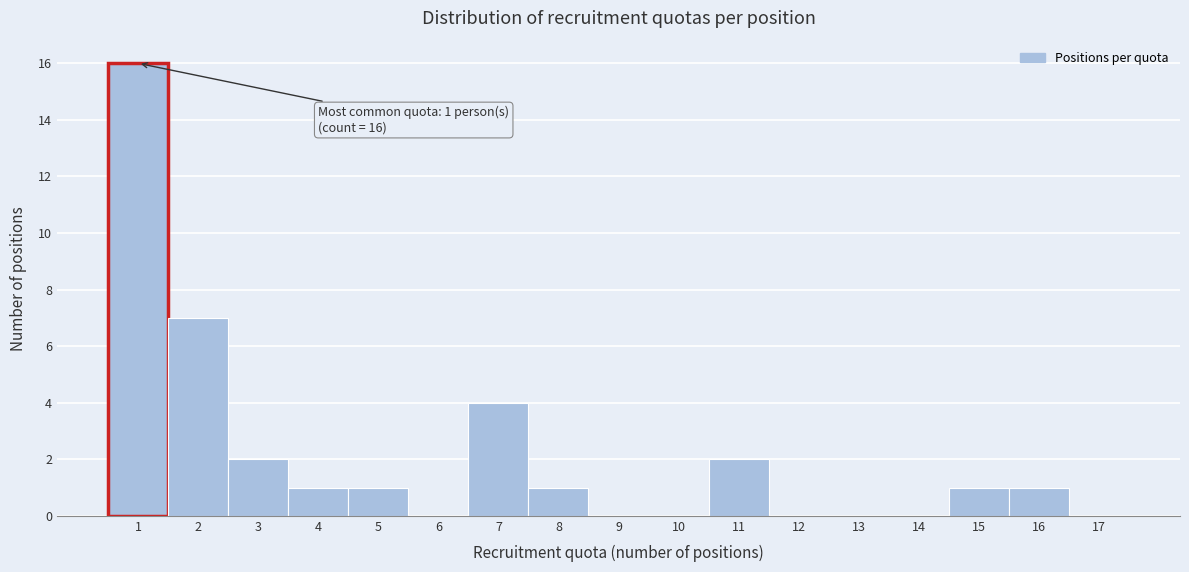

Which range on the x-axis has the tallest bar?

0.5 to 1.5